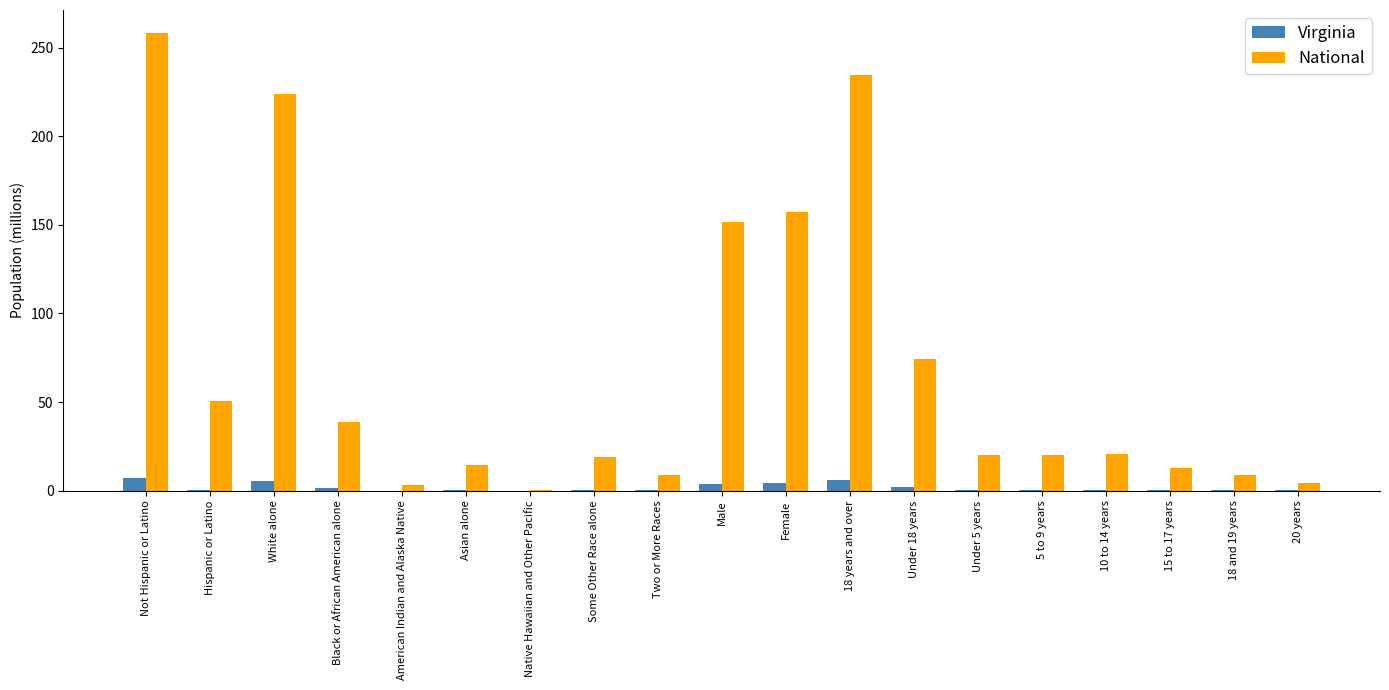

Is it true that National equals 370.1 at 18 years and over?

False